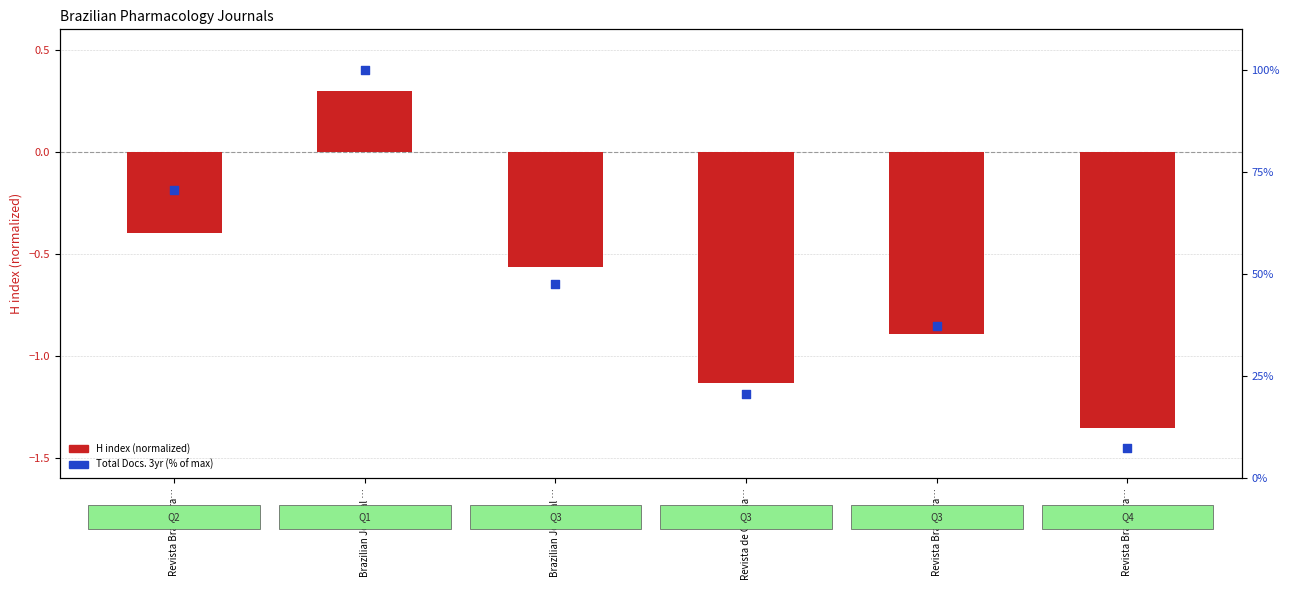

What is the total value across all series at Revista Brasileira…?

70.3